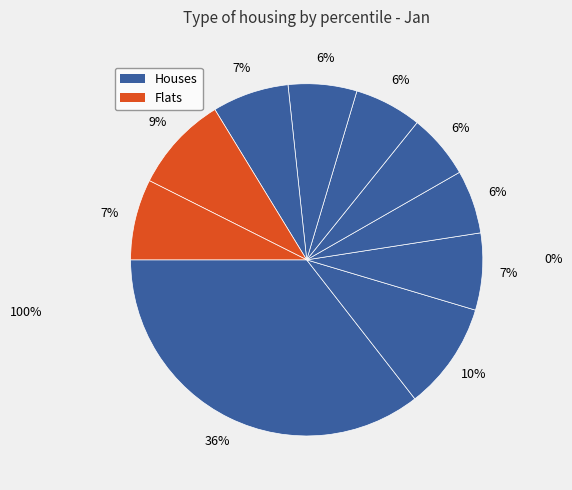

To the nearest percent, what is the combined percentage of pct65 and pct95?

14%